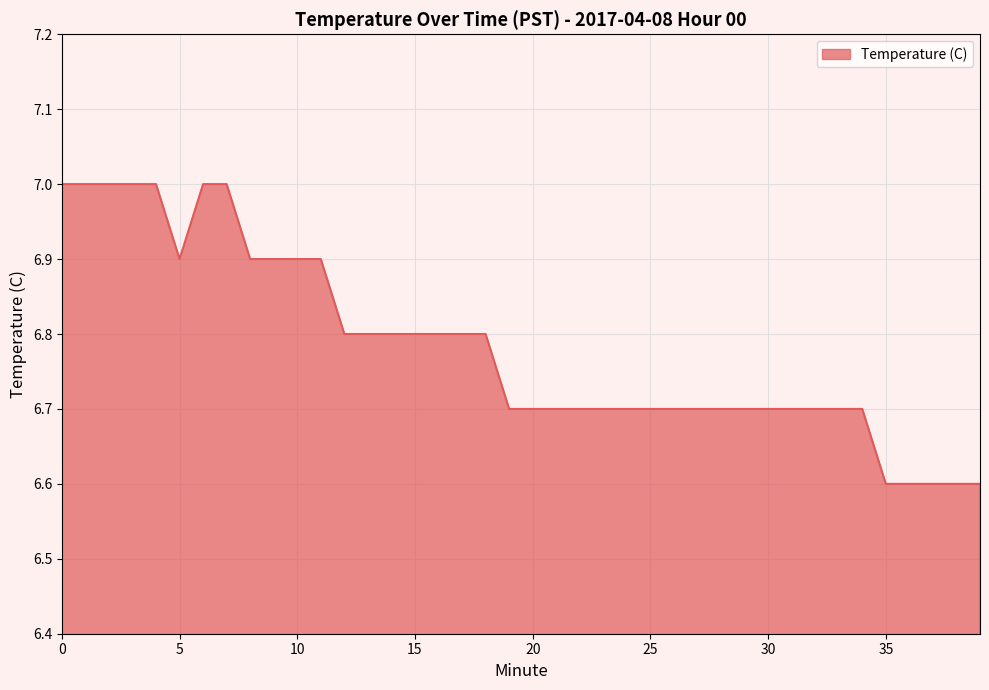

How many lines are shown in the chart?

1